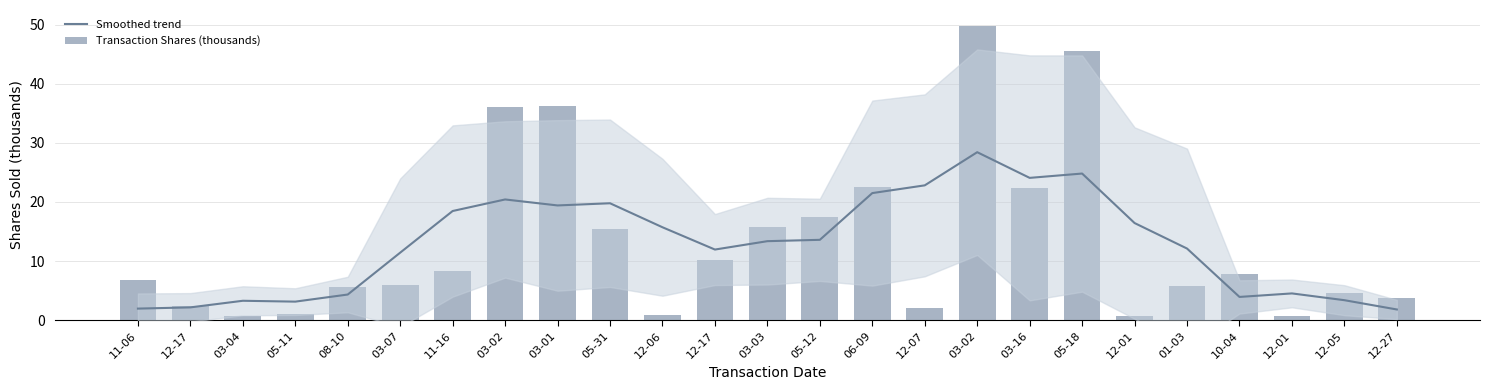

What is the difference between the Transaction Shares (thousands) values at 10-04 and 03-04?

7.2